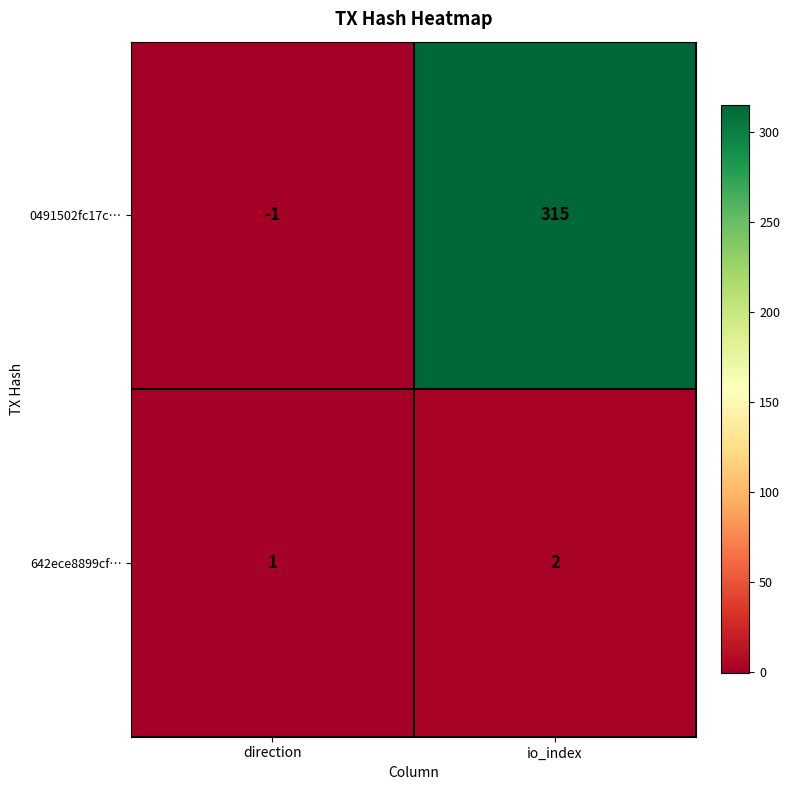

What value does the 0491502fc17c… series have at io_index, to the nearest 5?

315